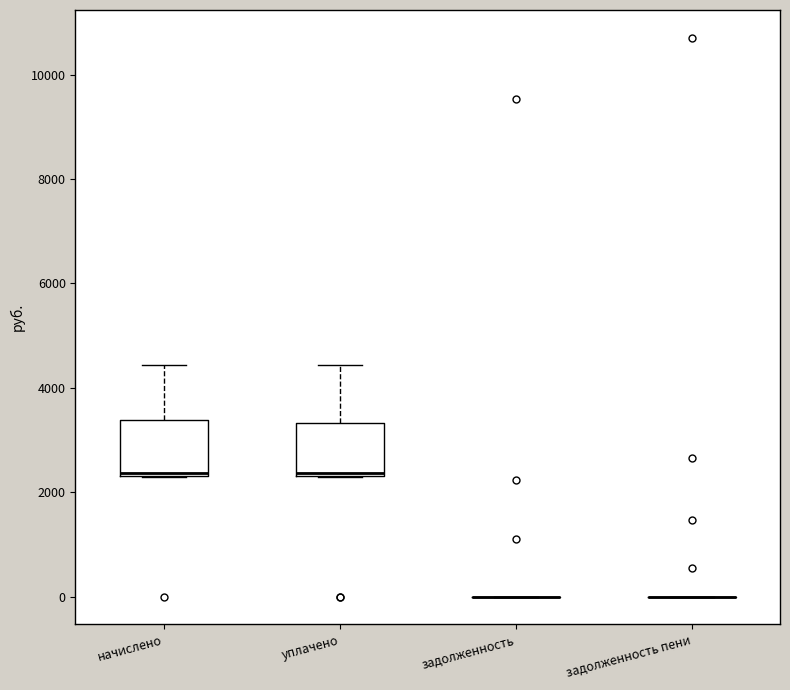

Where does the upper whisker of the box for уплачено end on the y-axis? The values are not printed on the chart, so give them approximately, as read against the axis.

4400